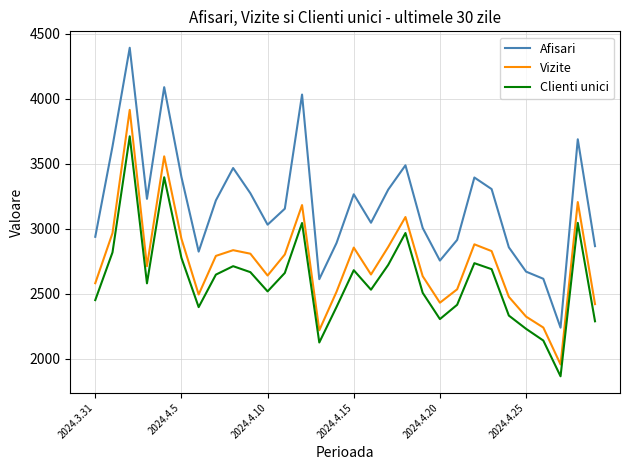

What are all the series names shown in the legend?

Afisari, Vizite, Clienti unici